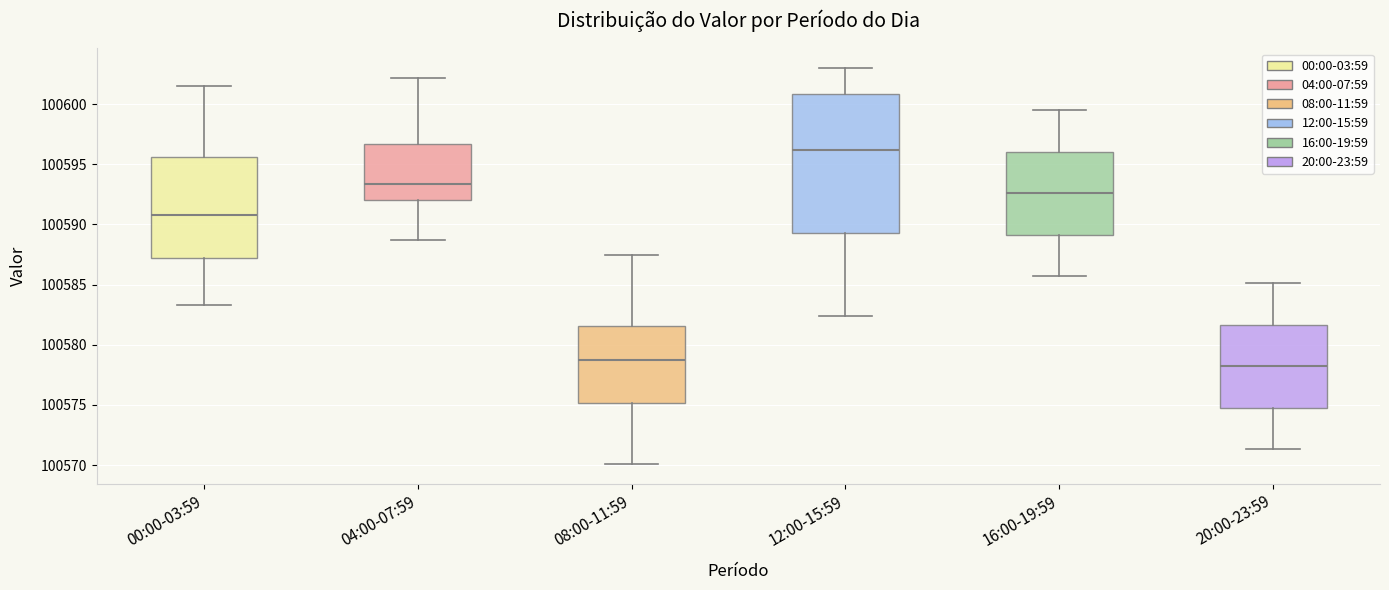

Reading left to right, transcribe this box plot: for each box, give where its median line is, the range the box spans, and where its two whiskers end, as read against the y-axis. The values are not printed on the chart, so give them approximately, as read against the axis.

00:00-03:59: median 100591.0, box 100587.0 to 100595.5, whiskers 100583.5 to 100601.5
04:00-07:59: median 100593.5, box 100592.0 to 100596.5, whiskers 100588.5 to 100602.0
08:00-11:59: median 100579.0, box 100575.0 to 100581.5, whiskers 100570.0 to 100587.5
12:00-15:59: median 100596.0, box 100589.5 to 100601.0, whiskers 100582.5 to 100603.0
16:00-19:59: median 100592.5, box 100589.0 to 100596.0, whiskers 100585.5 to 100599.5
20:00-23:59: median 100578.0, box 100575.0 to 100581.5, whiskers 100571.5 to 100585.0